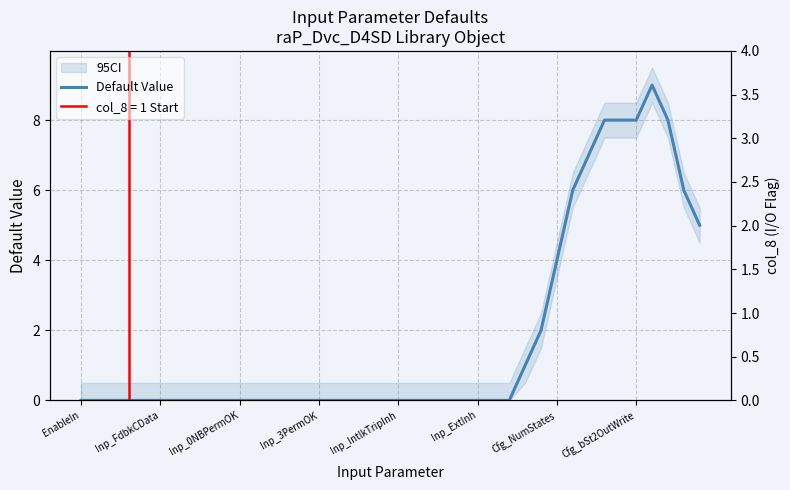

The chart shows a value of -5 at Inp_3PermOK. True or false?

False